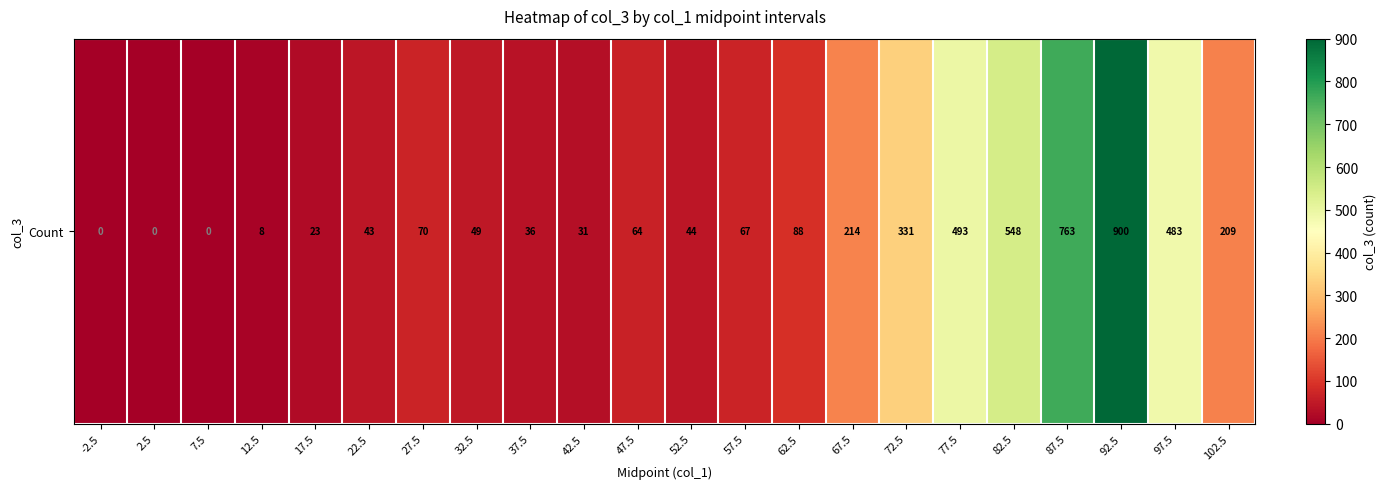

Reading right to left, what are all the values shown in this chart?

102.5=209	97.5=483	92.5=900	87.5=763	82.5=548	77.5=493	72.5=331	67.5=214	62.5=88	57.5=67	52.5=44	47.5=64	42.5=31	37.5=36	32.5=49	27.5=70	22.5=43	17.5=23	12.5=8	7.5=0	2.5=0	-2.5=0